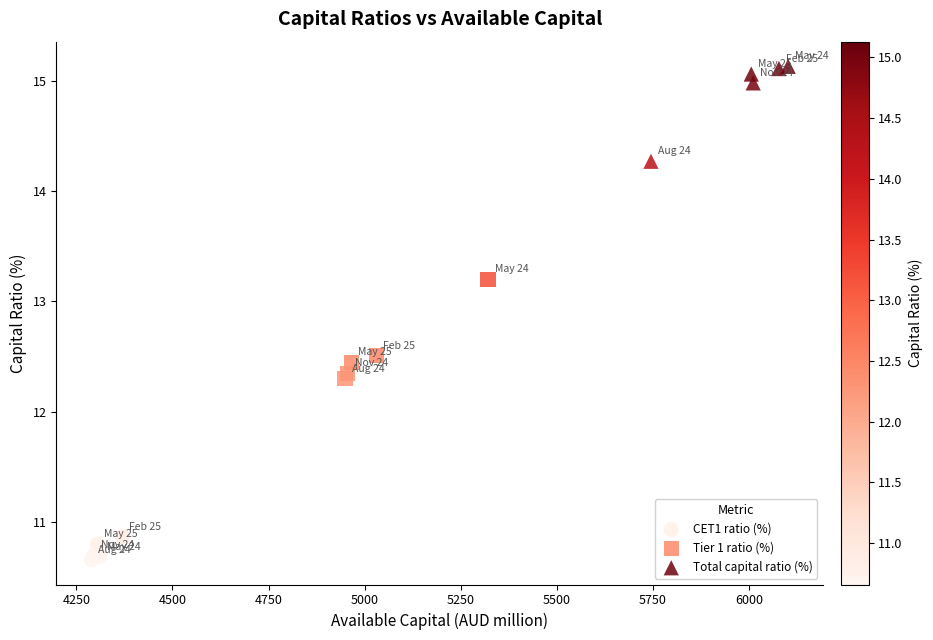

Which series contains the lowest Y value?

CET1 ratio (%)